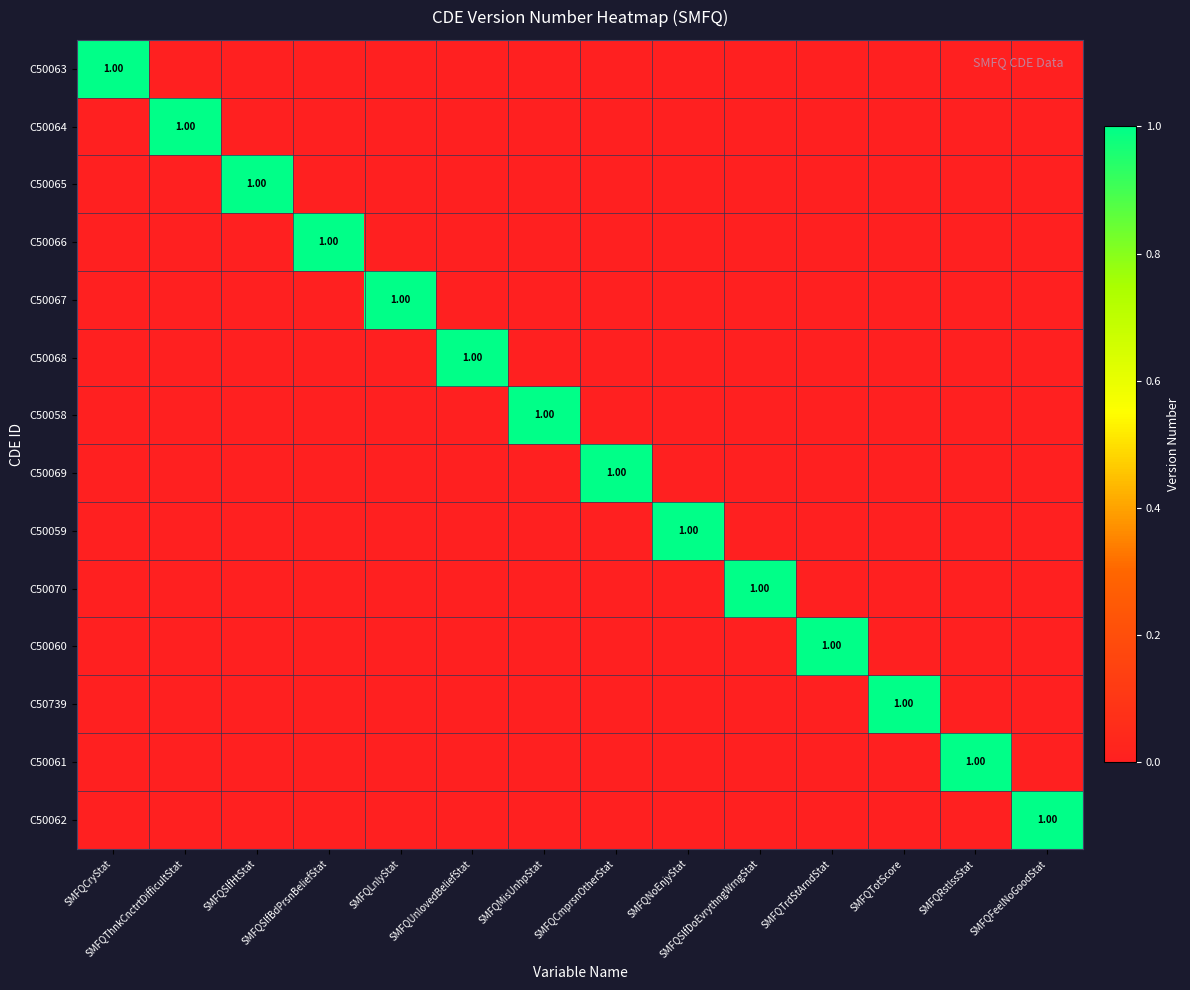

What is the highest value of the C50065 series?

1